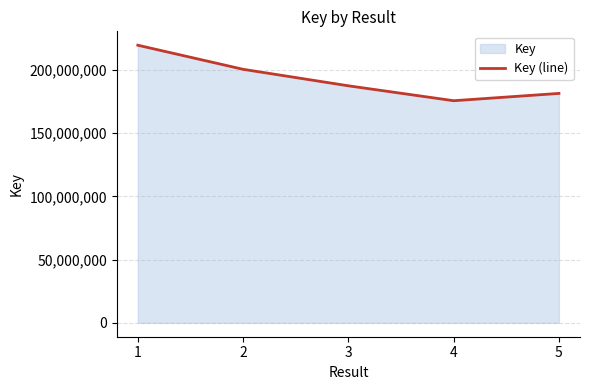

At which label is the value closest to 197605134?

2